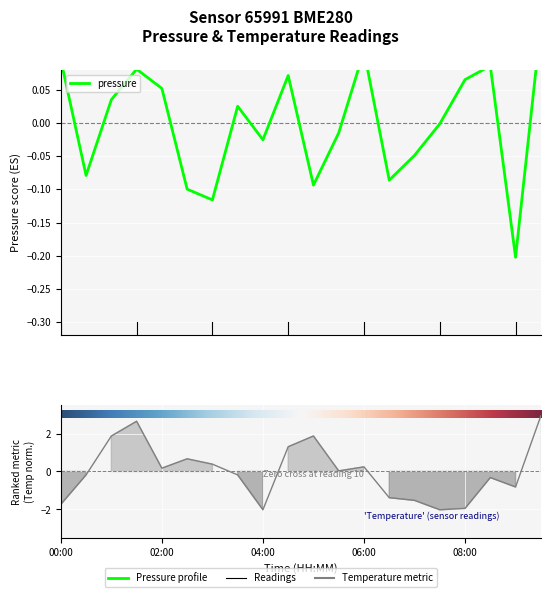

List the labels in order of pressure value, largest first.

09:30, 06:00, 00:00, 08:30, 01:30, 04:30, 08:00, 02:00, 01:00, 03:30, 07:30, 05:30, 04:00, 07:00, 00:30, 06:30, 05:00, 02:30, 03:00, 09:00